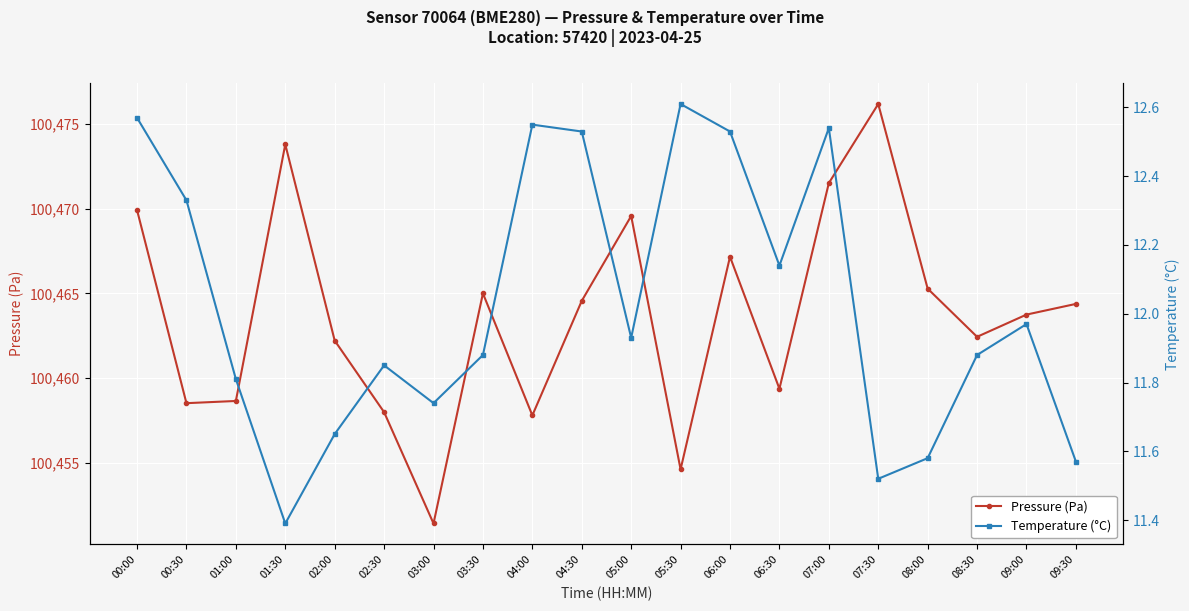

Rank the categories by Temperature (°C) value from lowest to highest.

01:30, 07:30, 09:30, 08:00, 02:00, 03:00, 01:00, 02:30, 03:30, 08:30, 05:00, 09:00, 06:30, 00:30, 04:30, 06:00, 07:00, 04:00, 00:00, 05:30